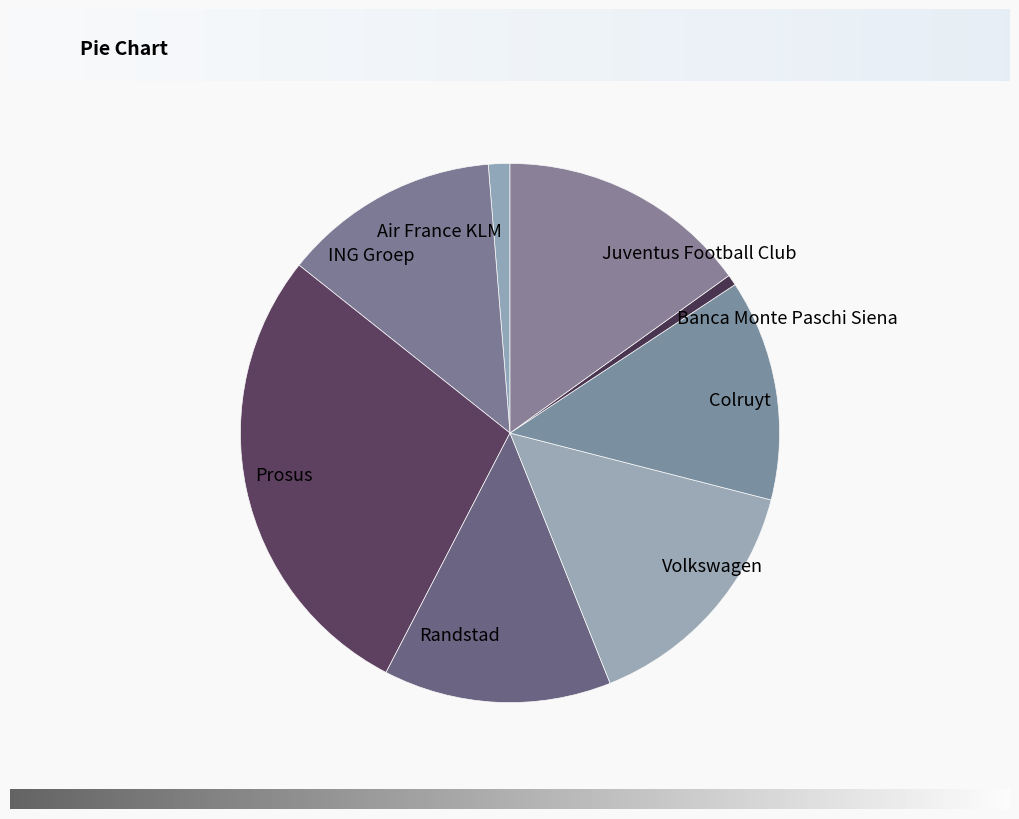

Which slice is the largest?

Prosus